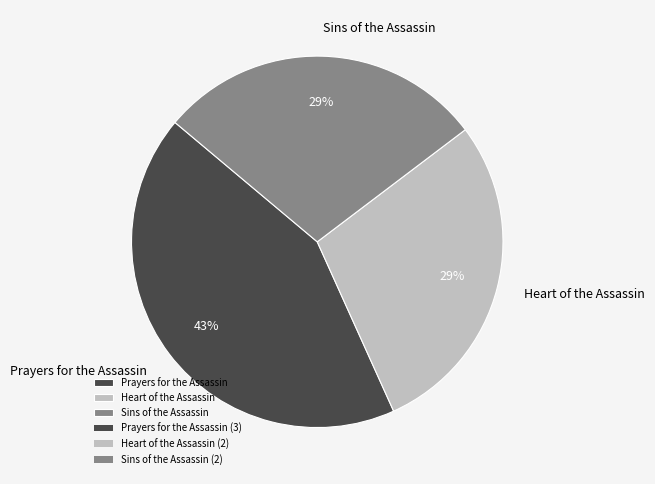

Combined, do Heart of the Assassin and Prayers for the Assassin account for over 50%?

Yes